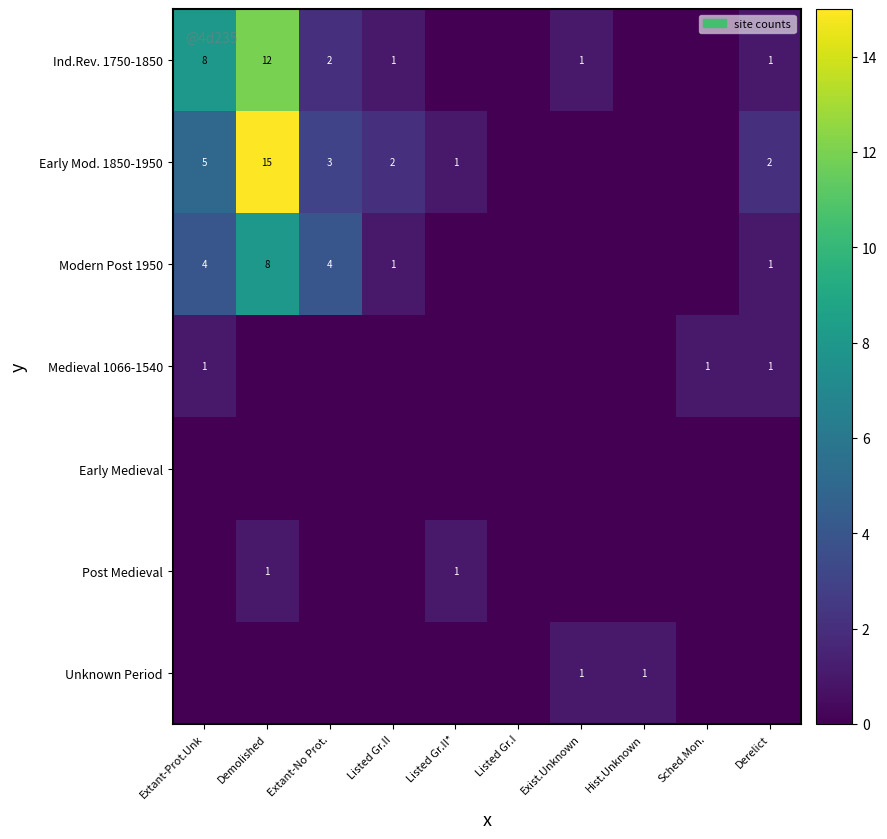

Between Derelict and Sched.Mon., which is larger?

Derelict